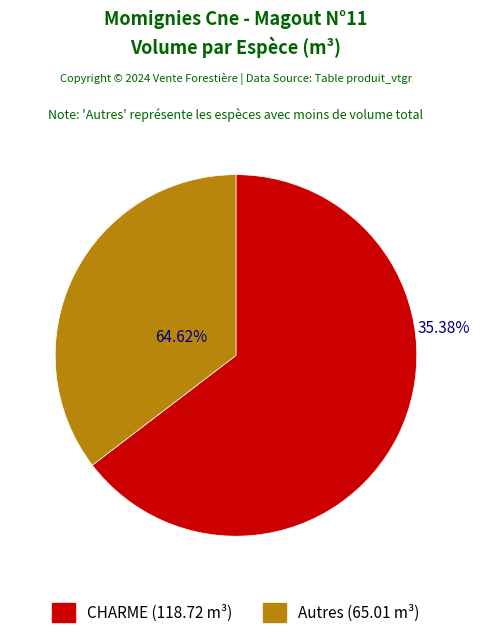

The FEUILLUS DIVERS slice represents 8% of the pie. True or false?

False